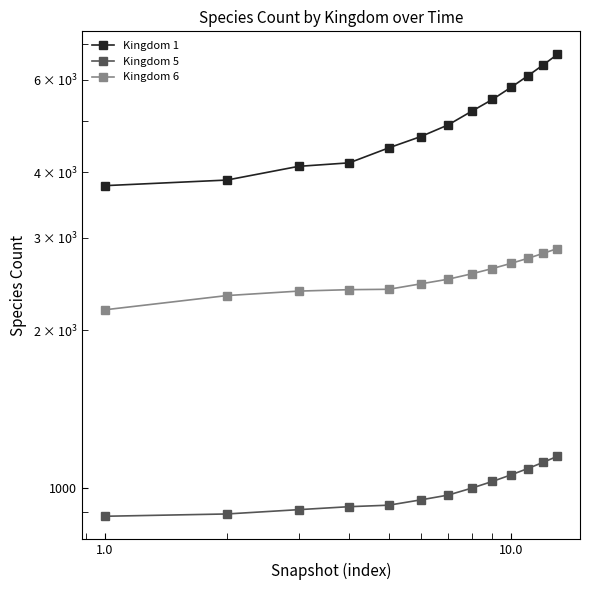

Rank the series by their maximum value, from highest to lowest.

Kingdom 1, Kingdom 6, Kingdom 5